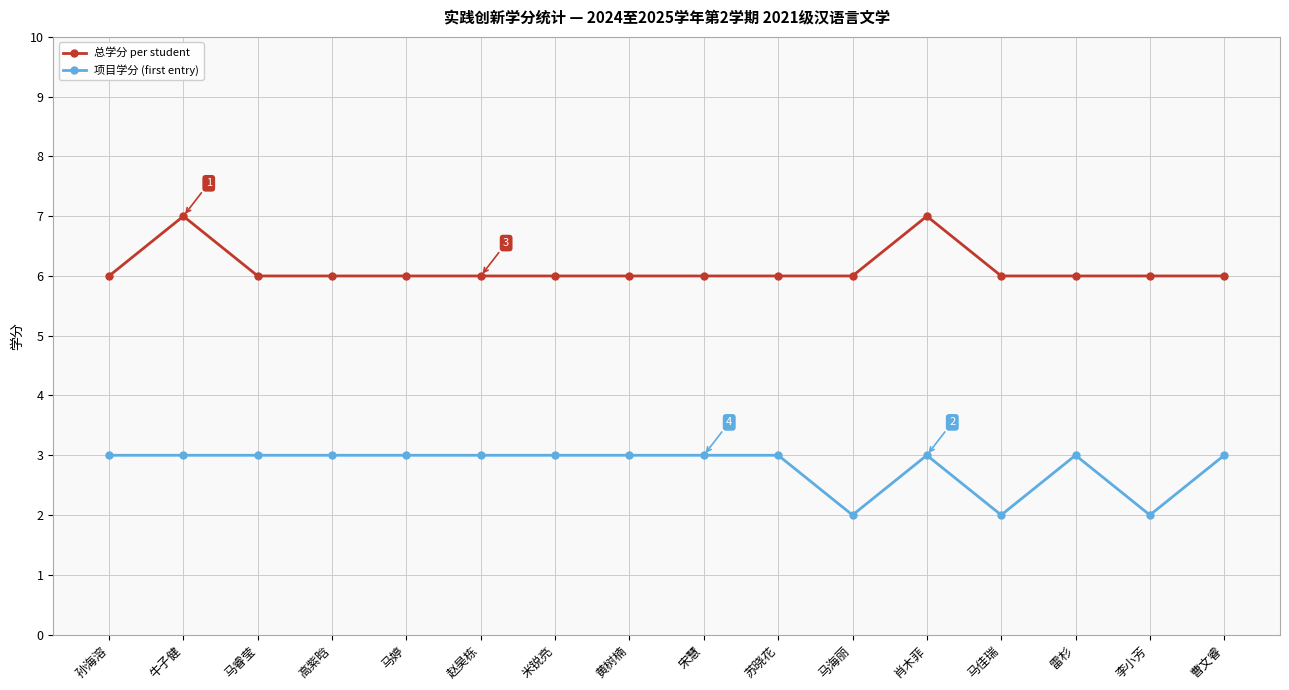

How many series are shown in this chart?

2